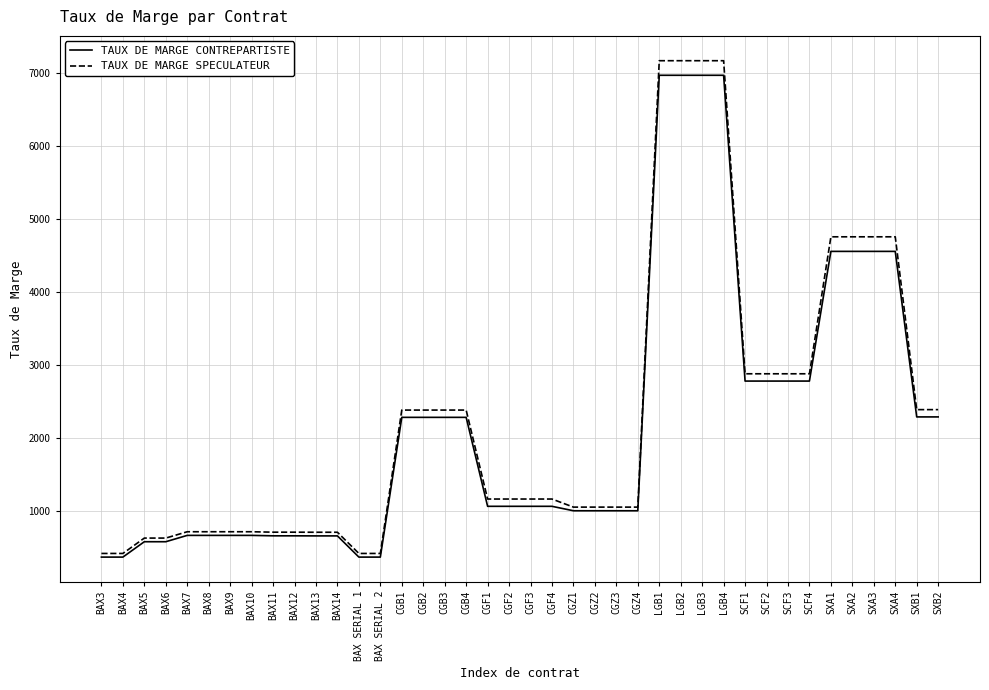

Which series has the largest range (max minus min)?

TAUX DE MARGE SPECULATEUR